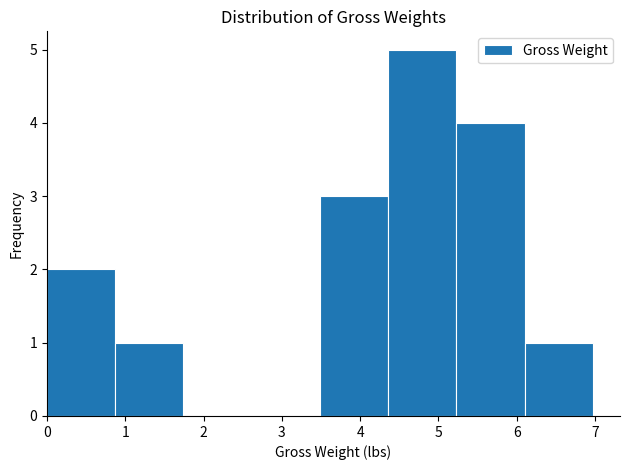

Reading left to right, transcribe this chart: for each bar, give the range it covers on the x-axis and its height. Neither the bar edges nor the heights are printed on the chart, so give them approximately, as read against the axes.

0.0 to 0.9: 2
0.9 to 1.7: 1
1.7 to 2.6: 0
2.6 to 3.5: 0
3.5 to 4.4: 3
4.4 to 5.2: 5
5.2 to 6.1: 4
6.1 to 7.0: 1